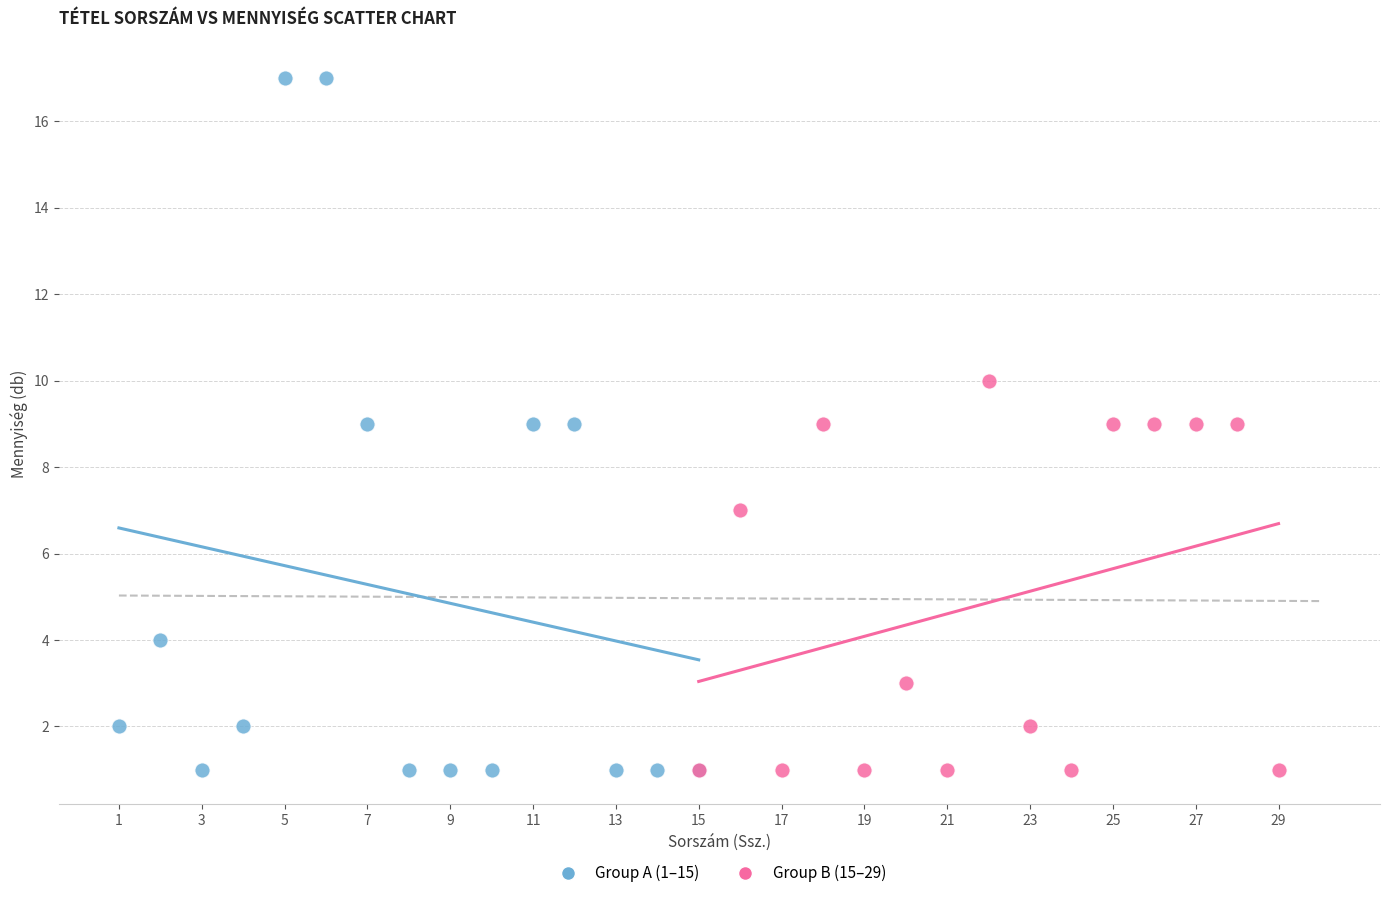

What are all the series names shown in the legend?

Group A (1–15), Group B (15–29)